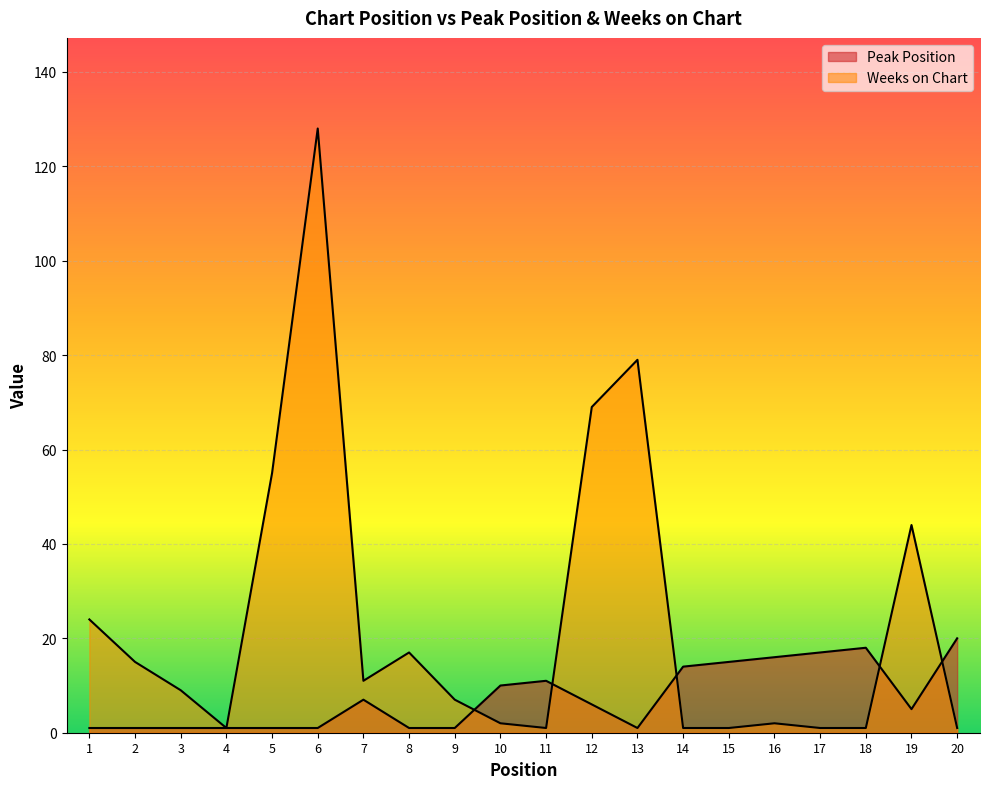

Which has a higher value, 20 or 2?

20